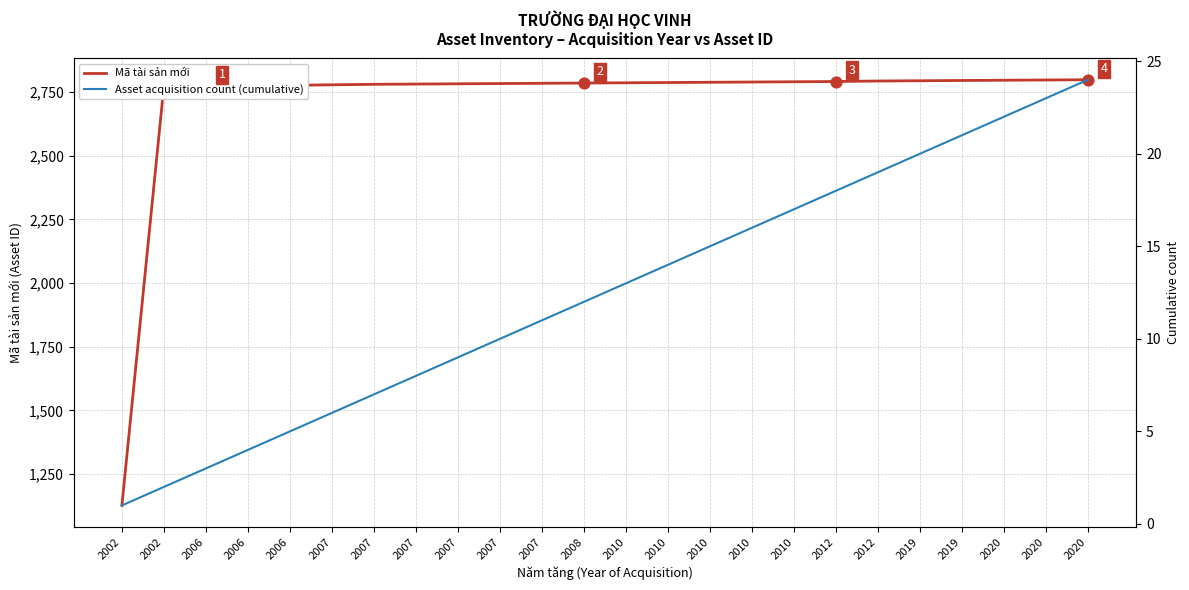

What are all the series names shown in the legend?

Mã tài sản mới, Asset acquisition count (cumulative)